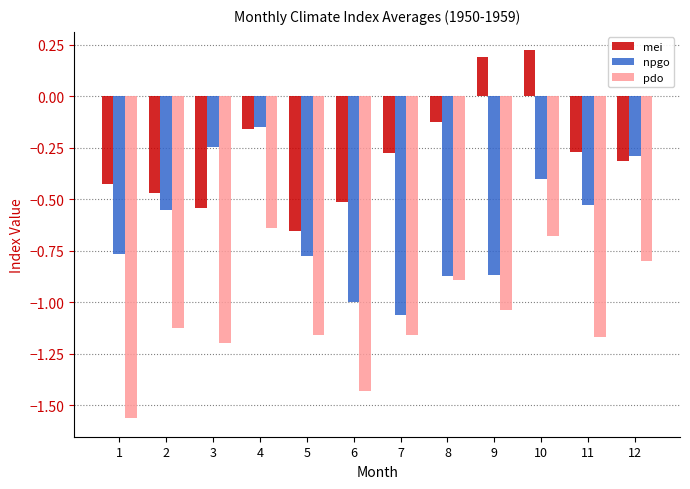

How many groups of bars are there?

12